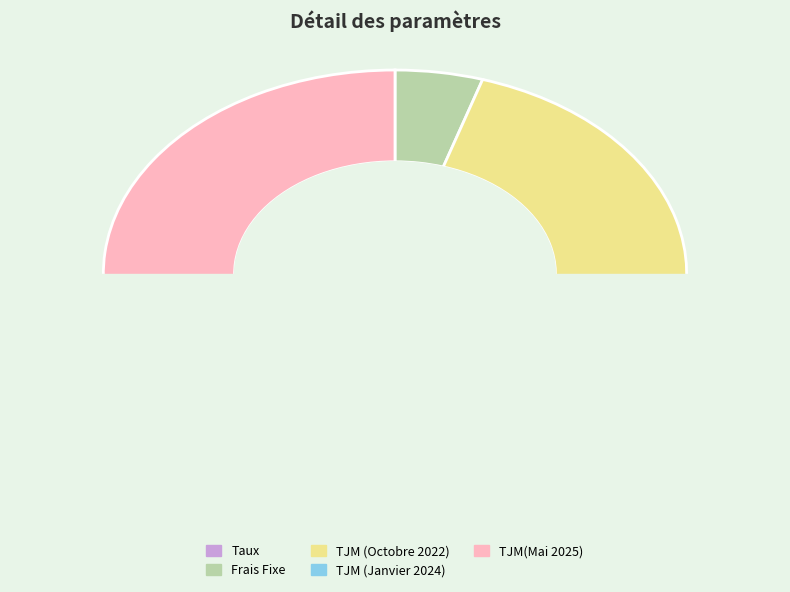

Does TJM (Octobre 2022) represent more than half of the total?

No